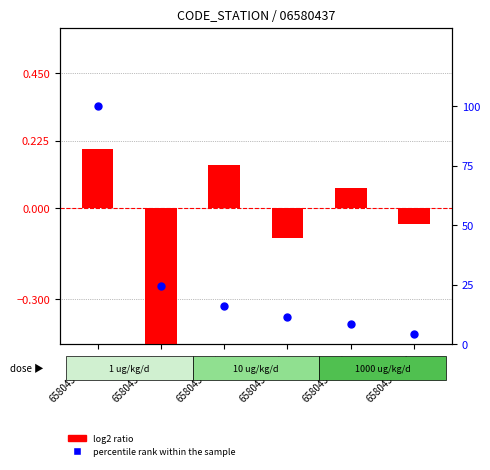

Between 65804372013 and 65804372017, which is larger?

65804372013